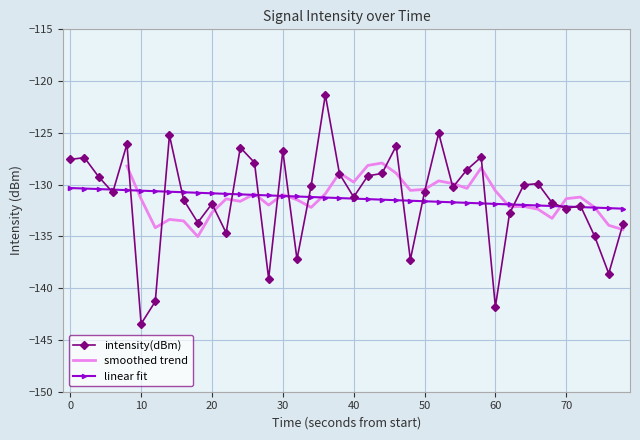

True or false: intensity(dBm) has more than 1 points higher than both neighbors.

True